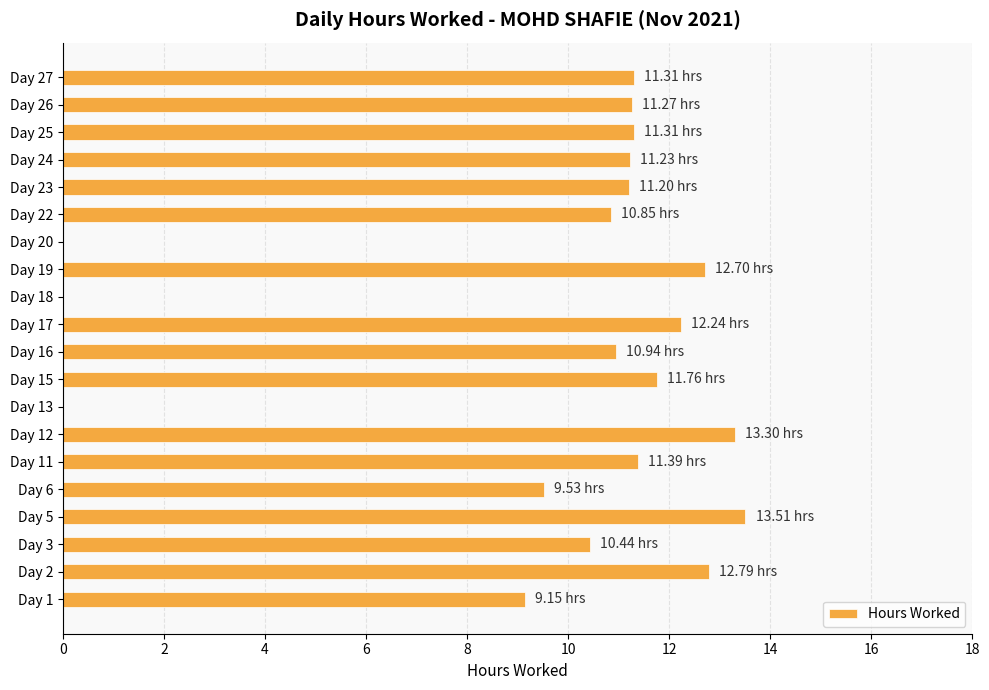

What is the sum of the values at Day 13 and Day 24?

11.2